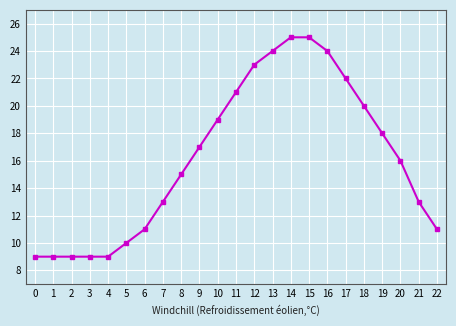

Reading right to left, extract all data points from this chart.

11	13	16	18	20	22	24	25	25	24	23	21	19	17	15	13	11	10	9	9	9	9	9